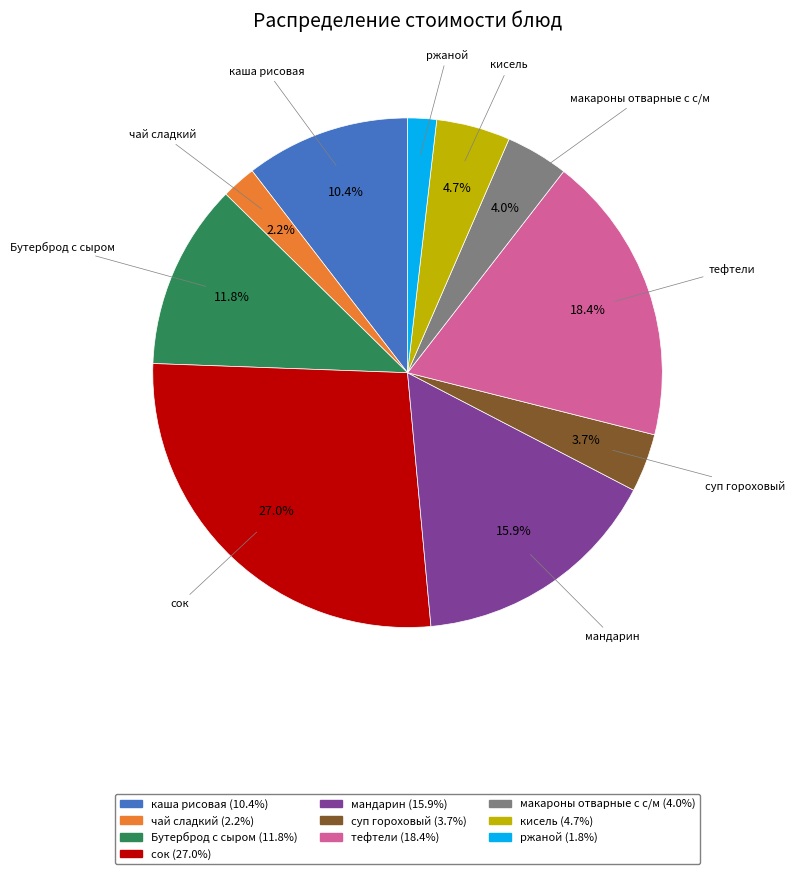

Approximately how many times larger is the value at каша рисовая compared to суп гороховый?

2.8